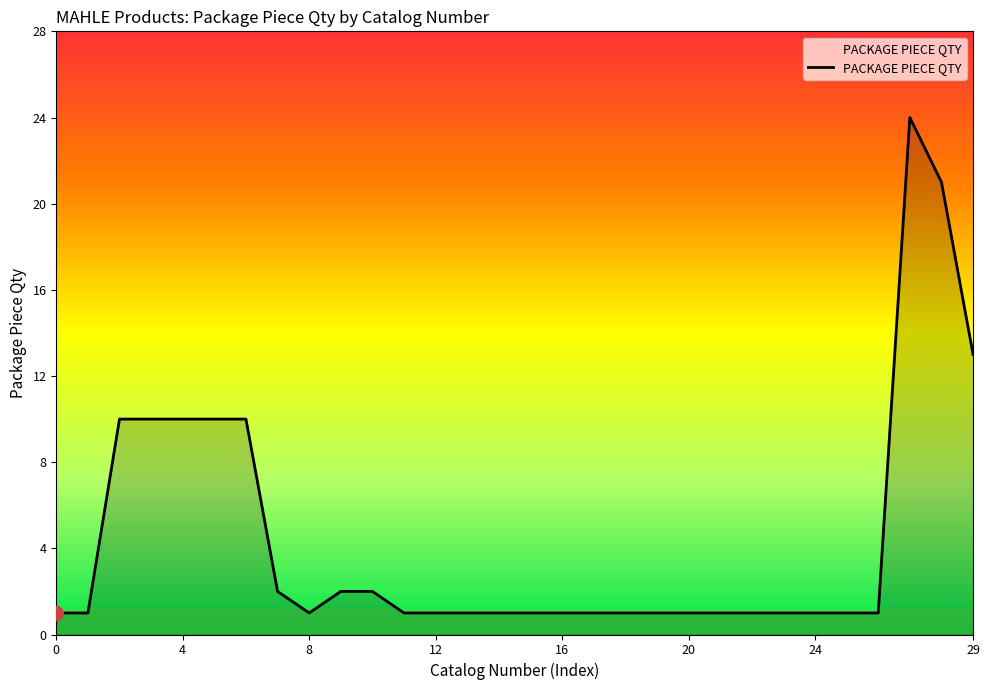

What is the difference between the maximum and minimum values?

23